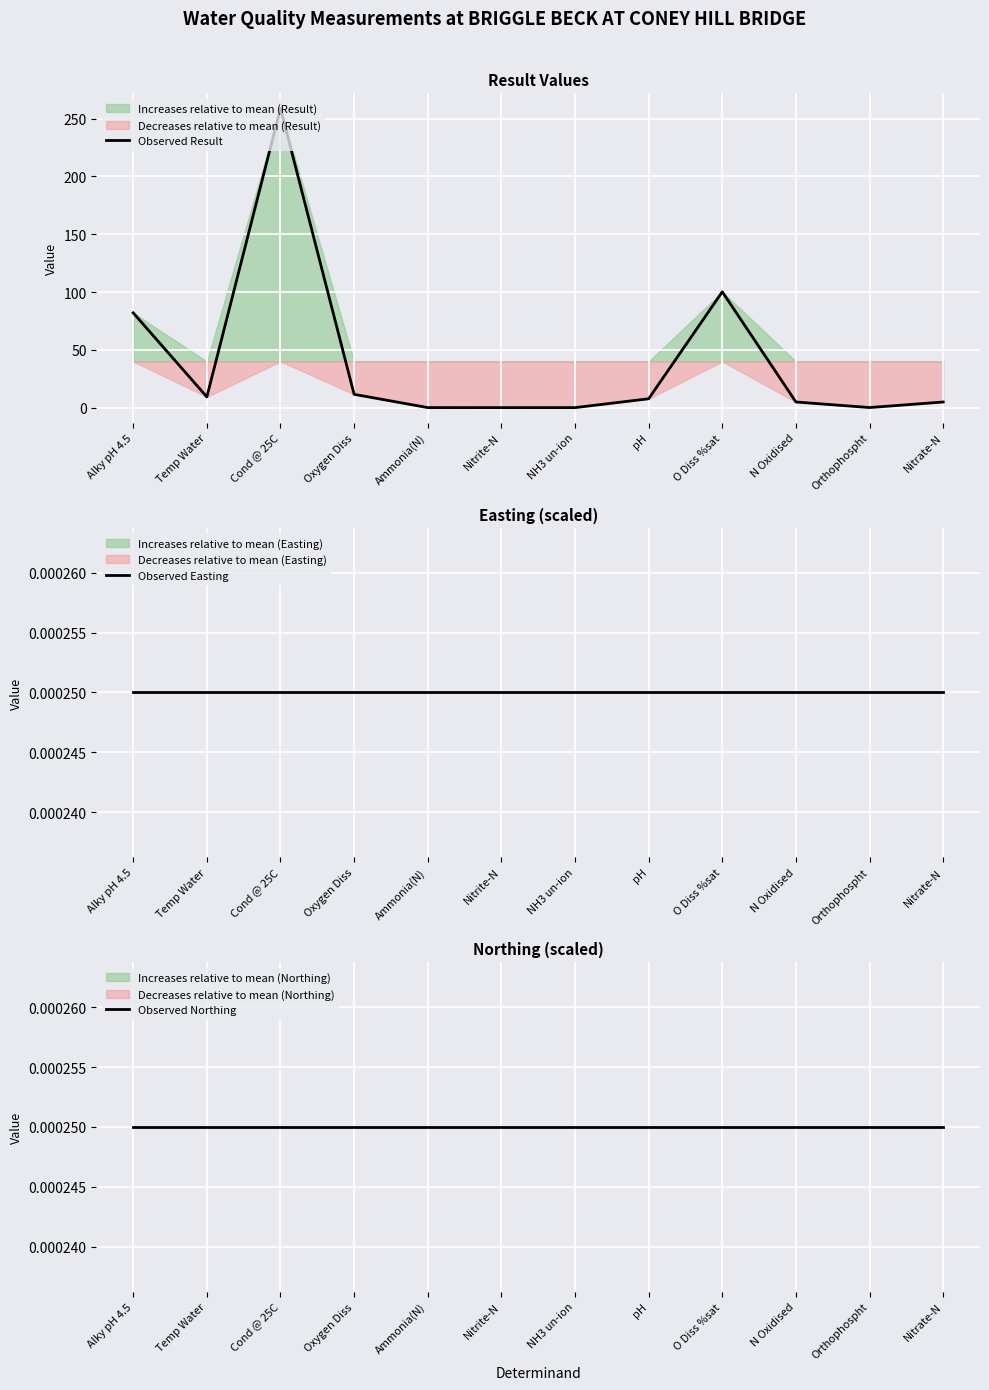

At which label does Observed Result first exceed 7?

Alky pH 4.5